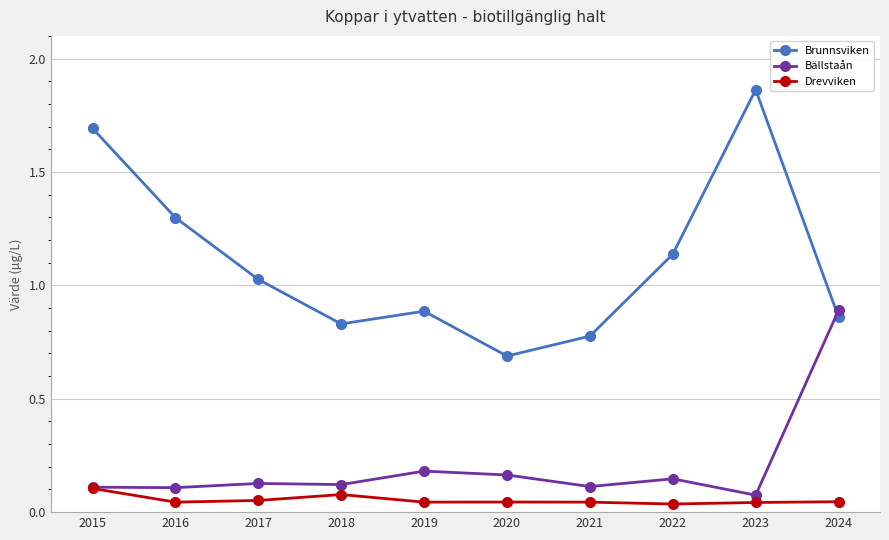

Count the number of data series in this chart.

3